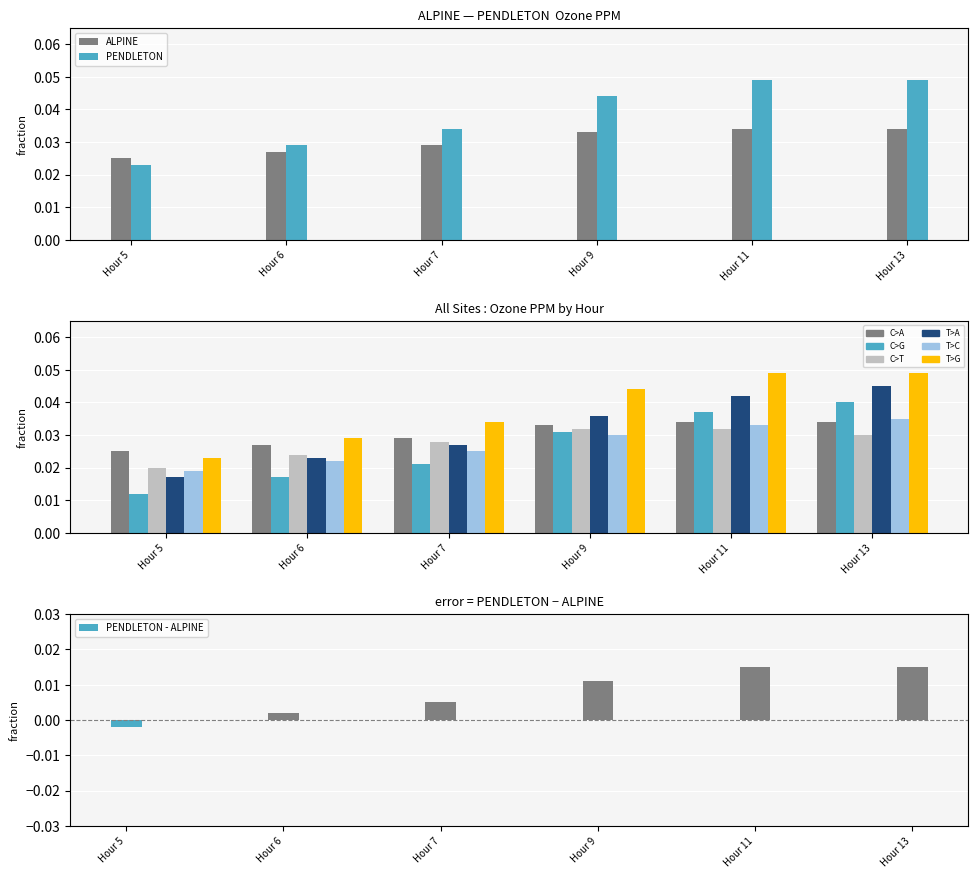

Count the PENDLETON - ALPINE values in the range 0 to 1.

5